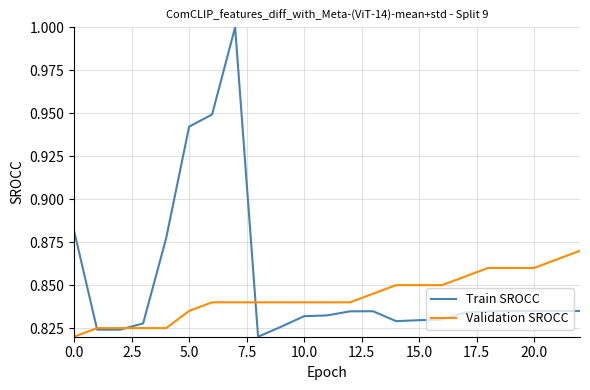

What are all the series names shown in the legend?

Train SROCC, Validation SROCC